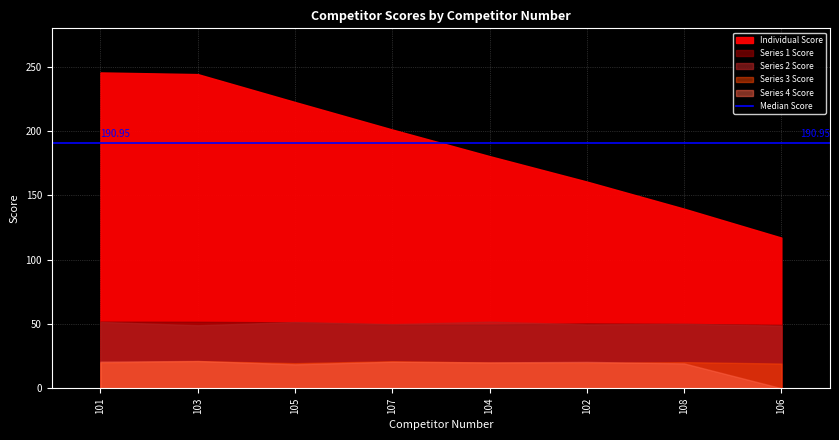

Between 107 and 104, which series saw the biggest shift?

Individual Score